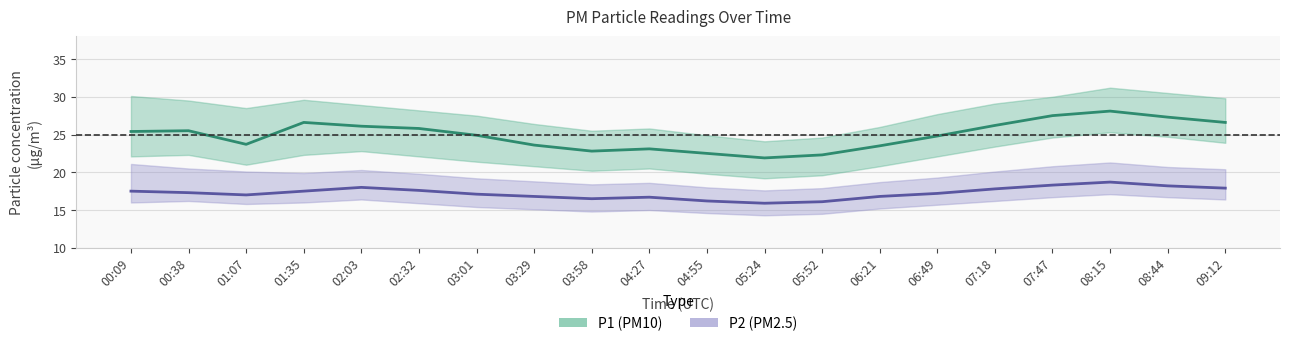

At which label does P2_upper first exceed 19?

00:09